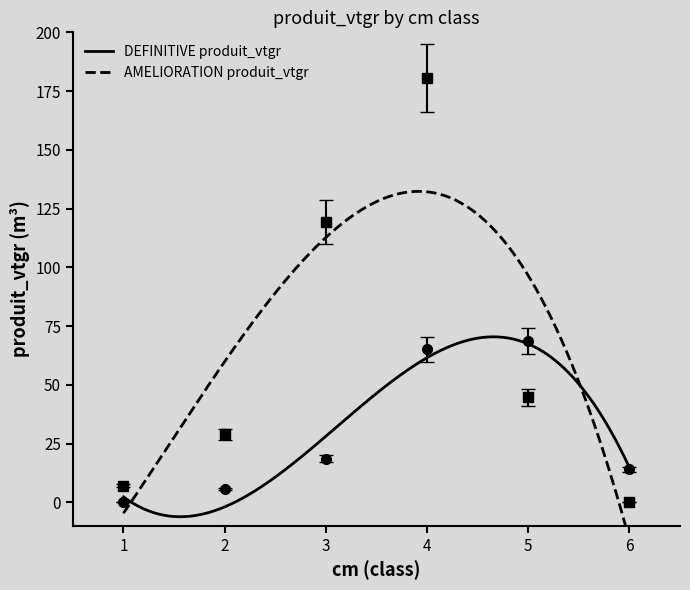

Rank the series at 3 from highest to lowest value.

AMELIORATION produit_vtgr, DEFINITIVE produit_vtgr